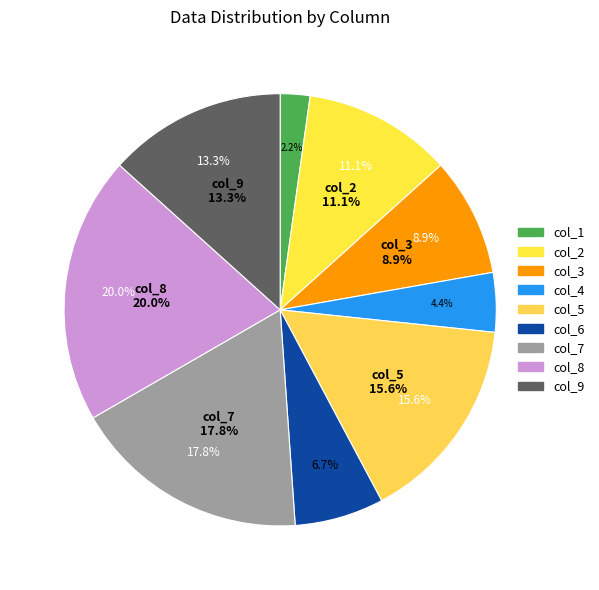

What is the change in value from col_4 to col_7?

+6